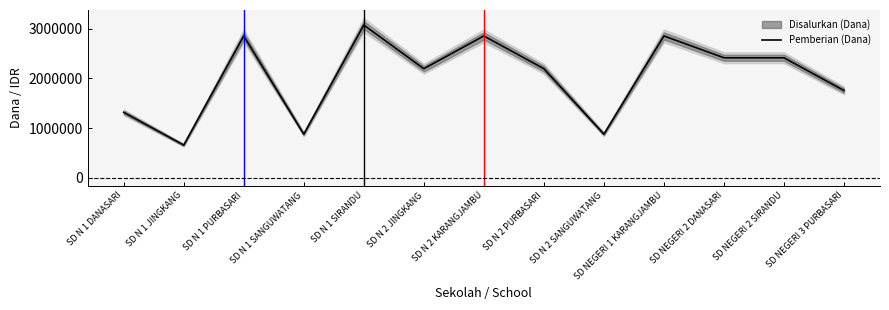

List the labels in order of value, largest first.

SD N 1 SIRANDU, SD N 1 PURBASARI, SD N 2 KARANGJAMBU, SD NEGERI 1 KARANGJAMBU, SD NEGERI 2 DANASARI, SD NEGERI 2 SIRANDU, SD N 2 JINGKANG, SD N 2 PURBASARI, SD NEGERI 3 PURBASARI, SD N 1 DANASARI, SD N 1 SANGUWATANG, SD N 2 SANGUWATANG, SD N 1 JINGKANG